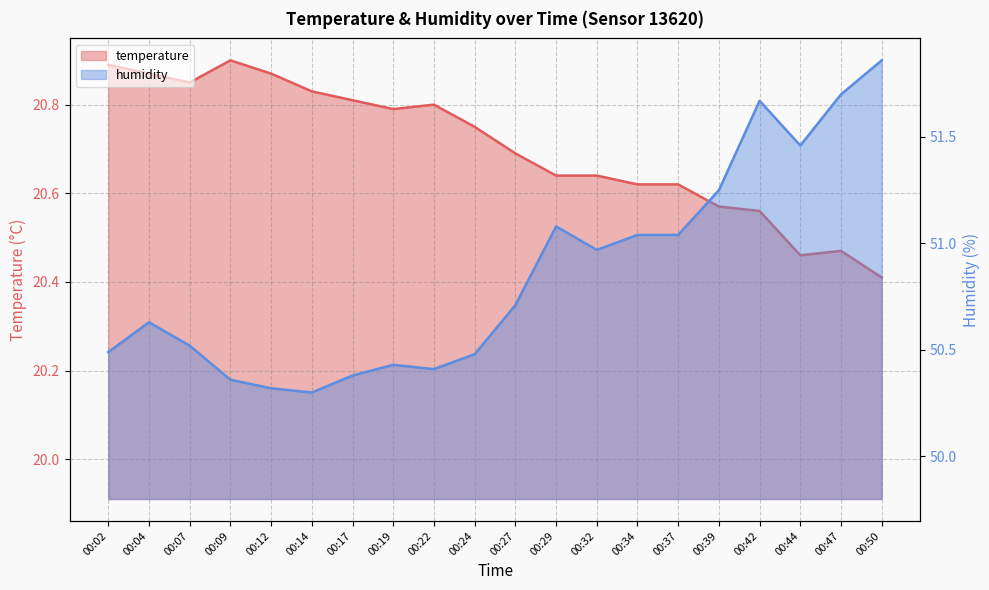

In humidity, how many points are higher than both neighbors (excluding endpoints)?

4